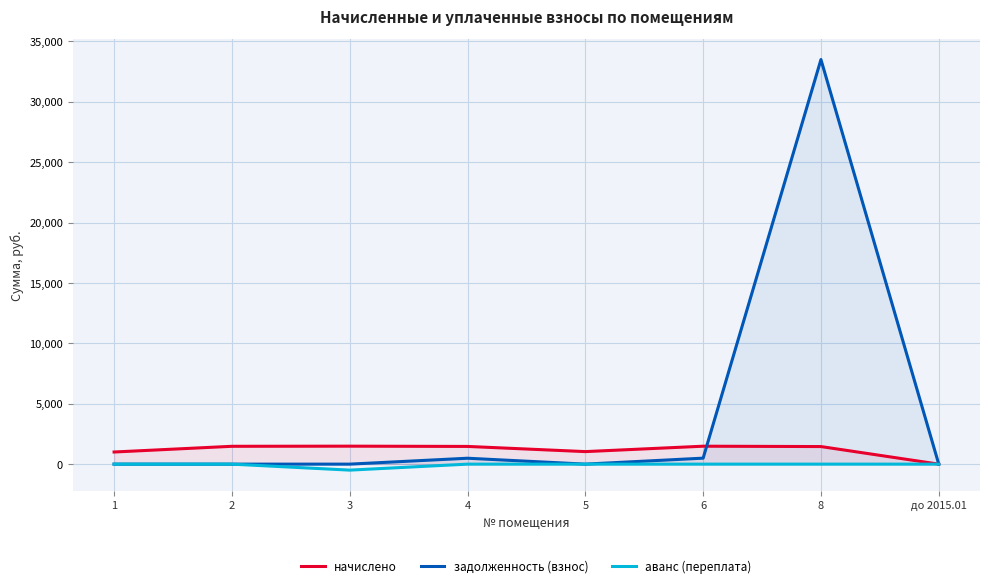

Which label corresponds to the smallest value in the chart?

3